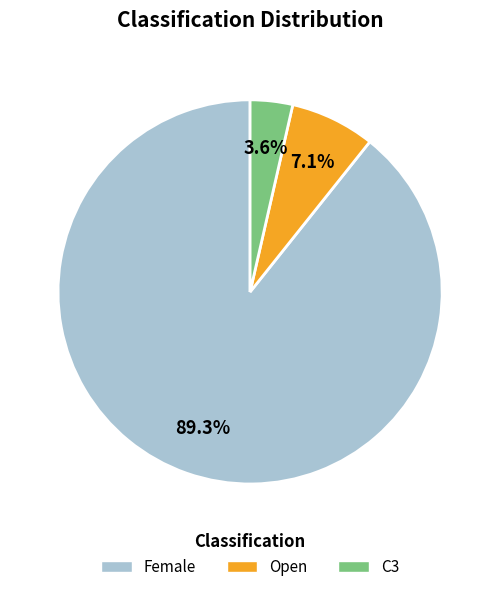

Which category has the smallest portion of the pie?

C3